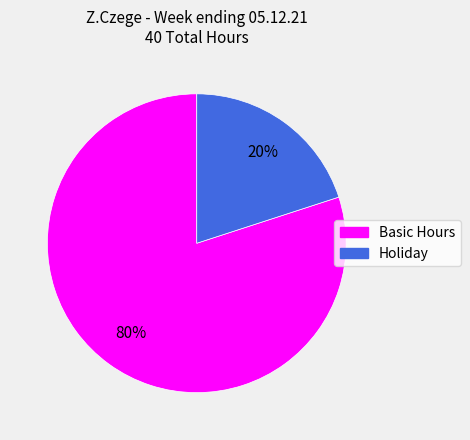

To the nearest percent, what is the difference between the largest and smallest slice percentages?

60%